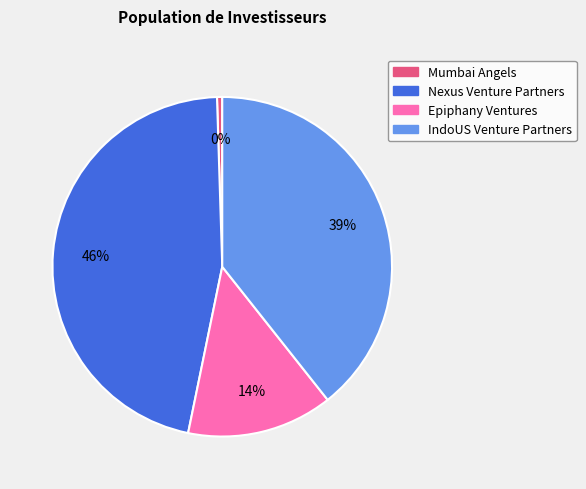

How many slices are in this pie chart?

4